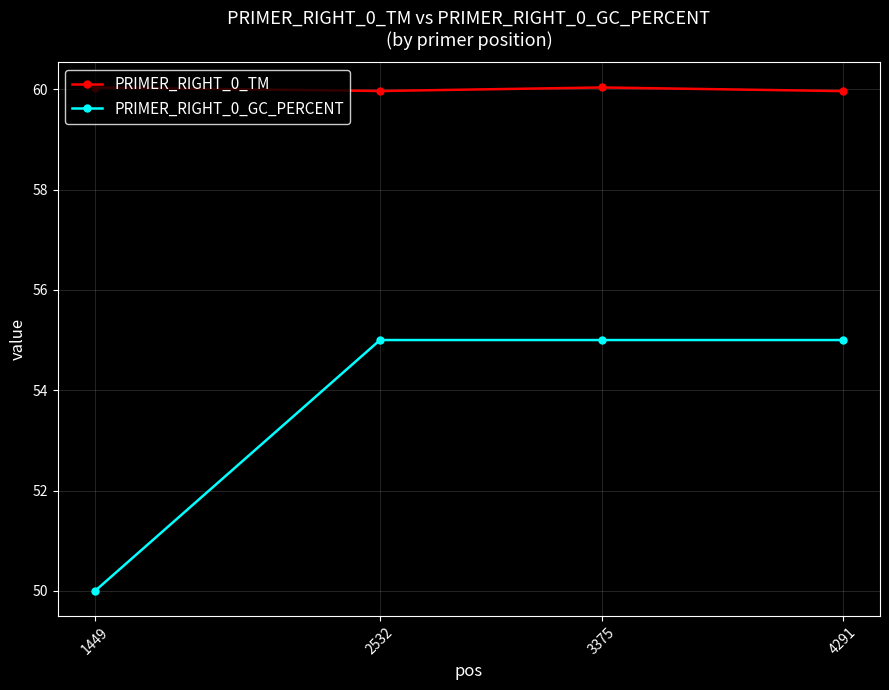

Reading left to right, transcribe all the data shown in this chart.

PRIMER_RIGHT_0_TM: 60.0	60.0	60.0	60.0
PRIMER_RIGHT_0_GC_PERCENT: 50.0	55.0	55.0	55.0